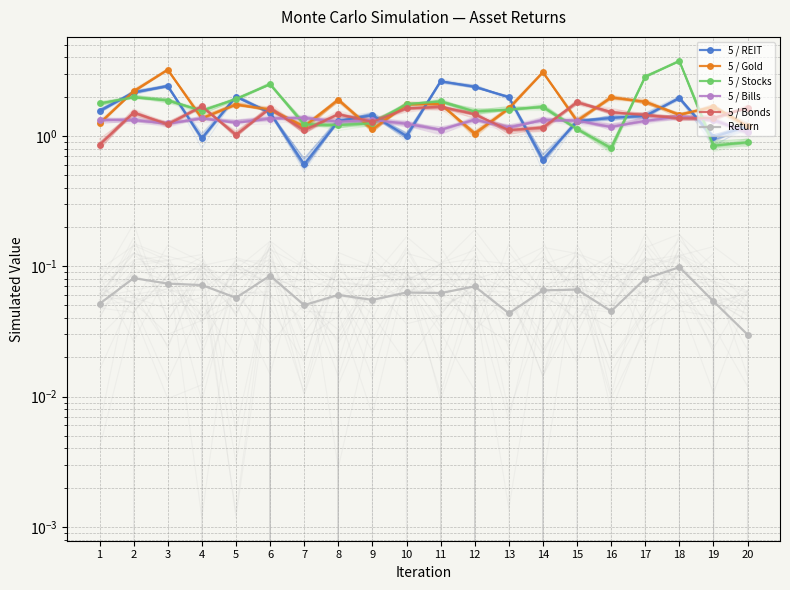

True or false: 5 / Stocks and Return cross at least once.

False